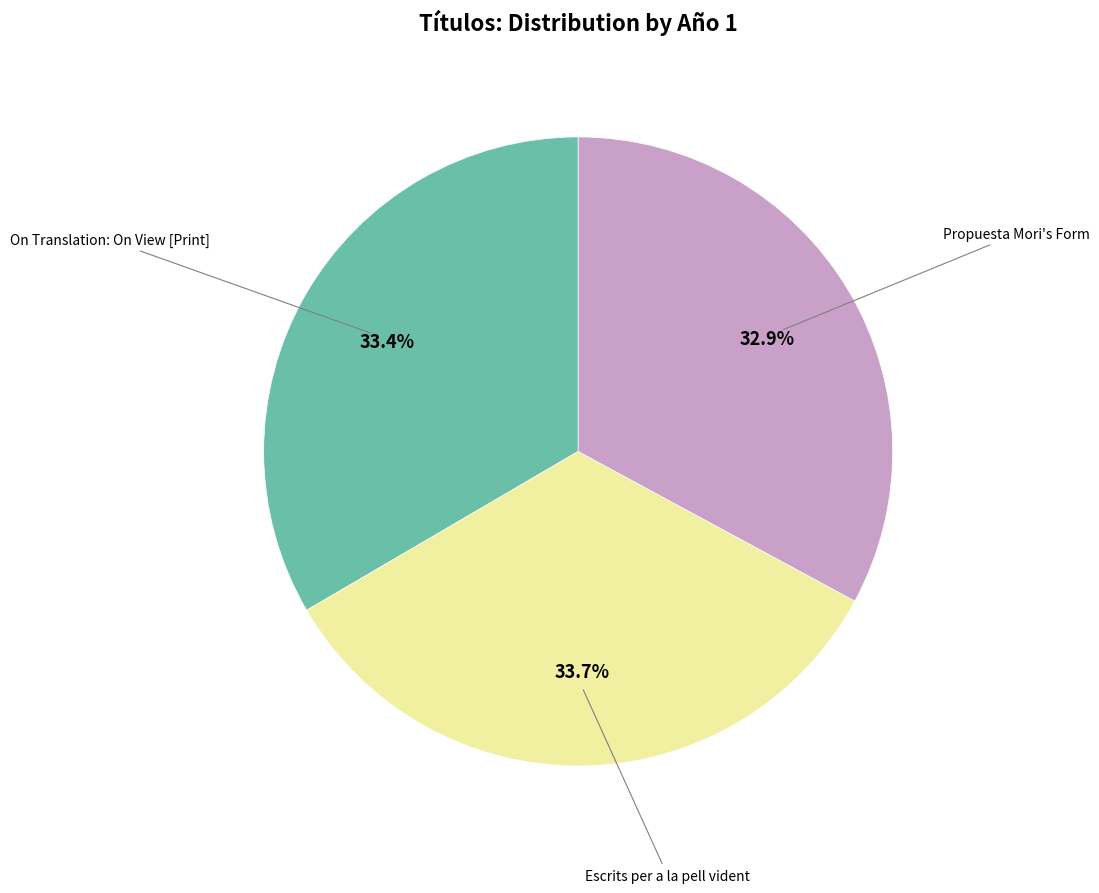

Is there a majority slice in this chart?

No